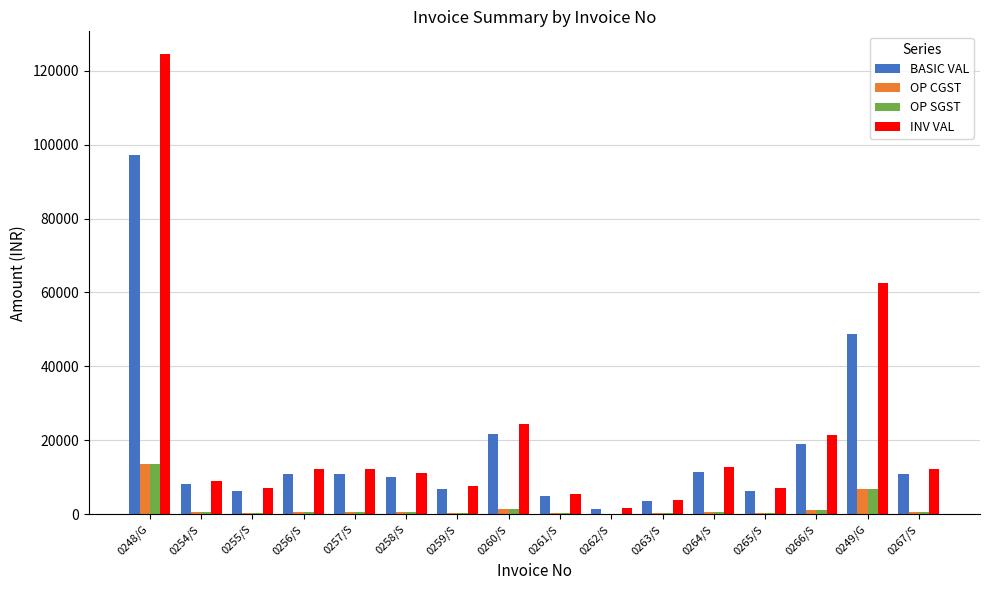

At which category does the chart reach its peak across all series?

0248/G